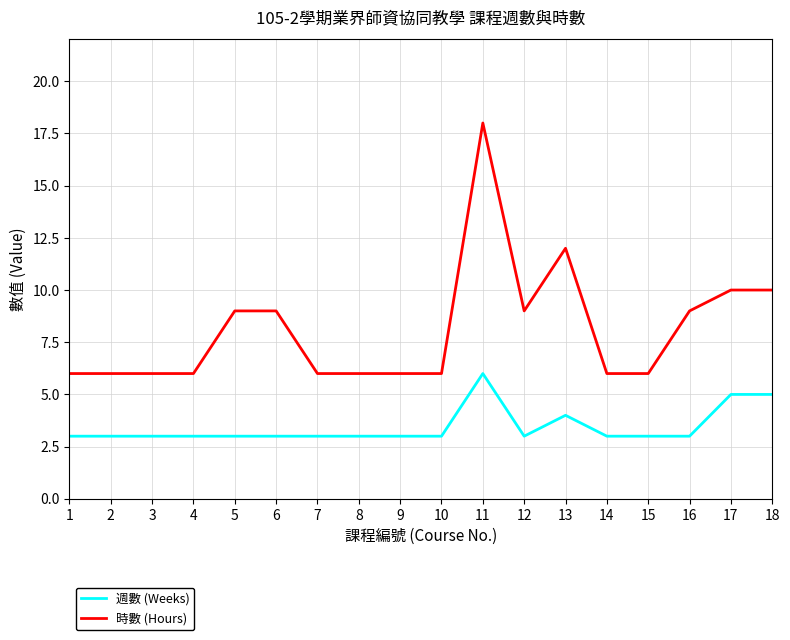

Count the 週數 (Weeks) values in the range 3 to 4.

15